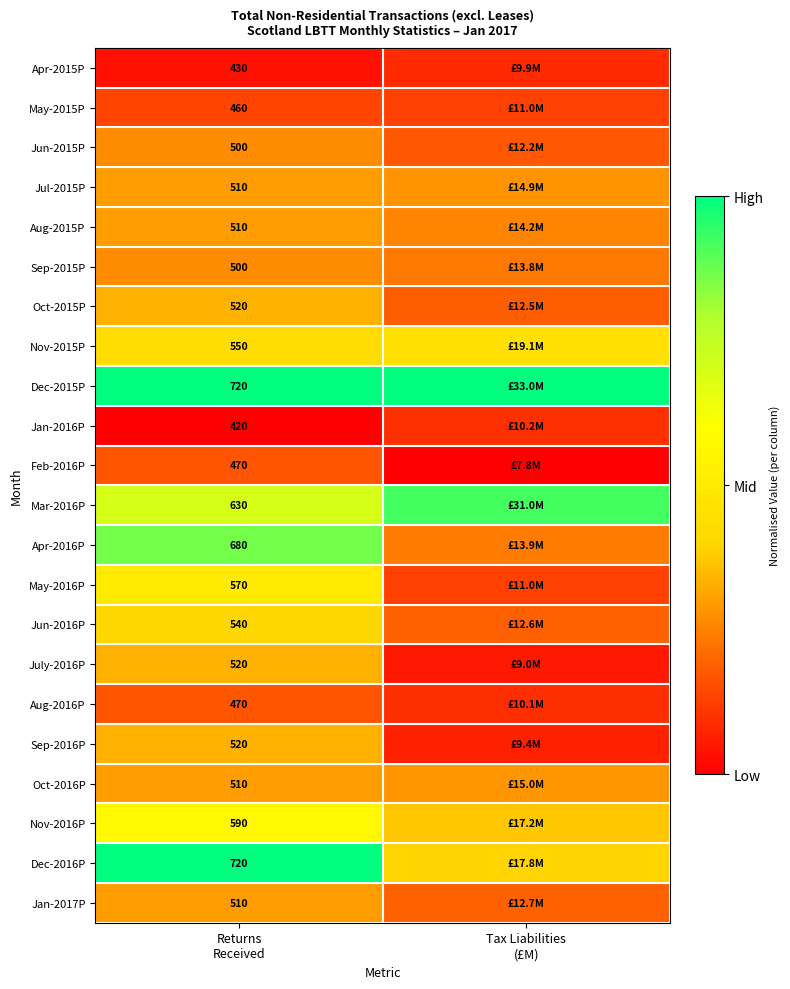

At how many categories does at least one series exceed 0?

2